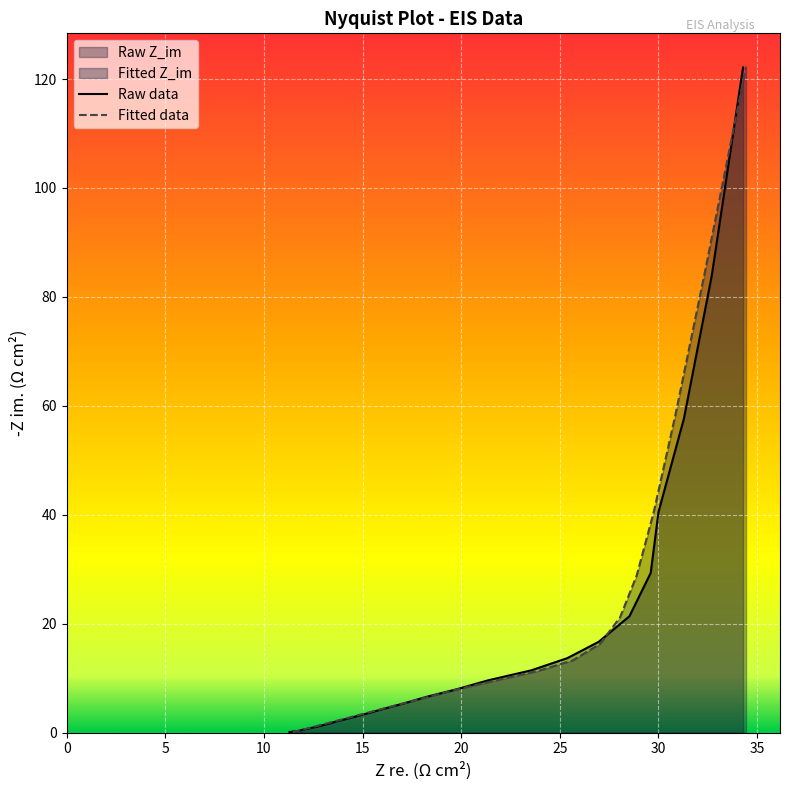

Which series has the largest range (max minus min)?

Z_im_fit